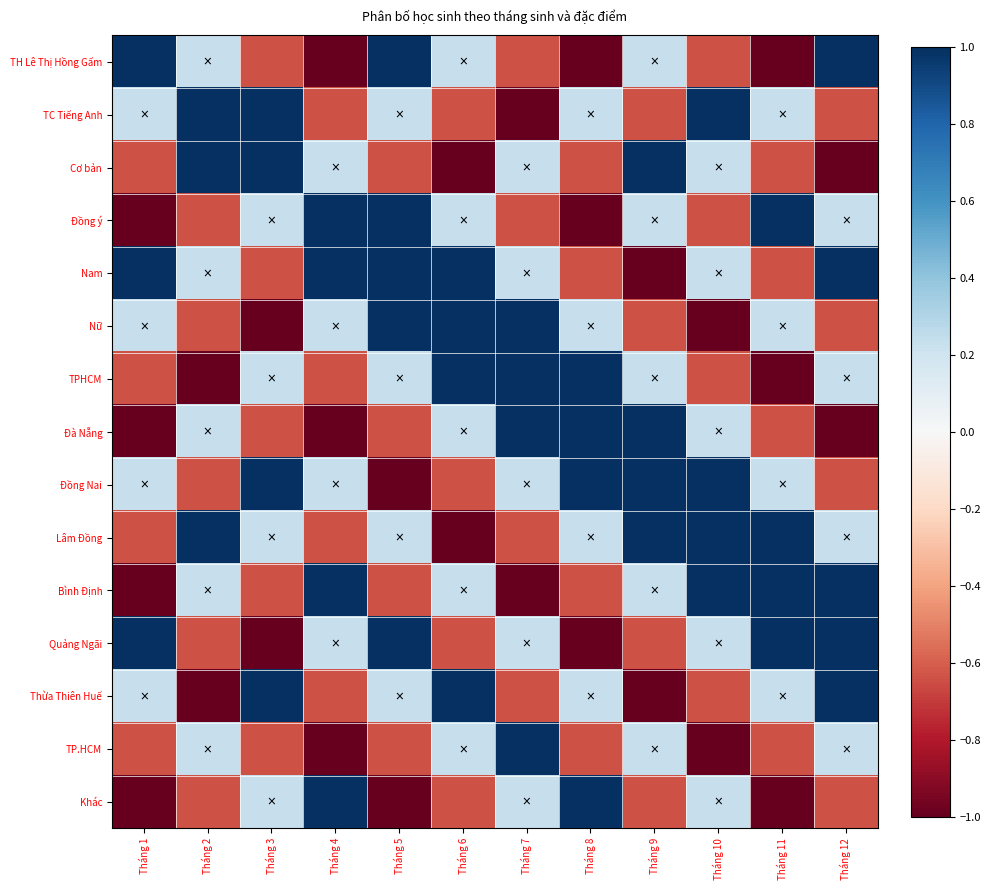

Which category has the lowest value across all series?

Tháng 4